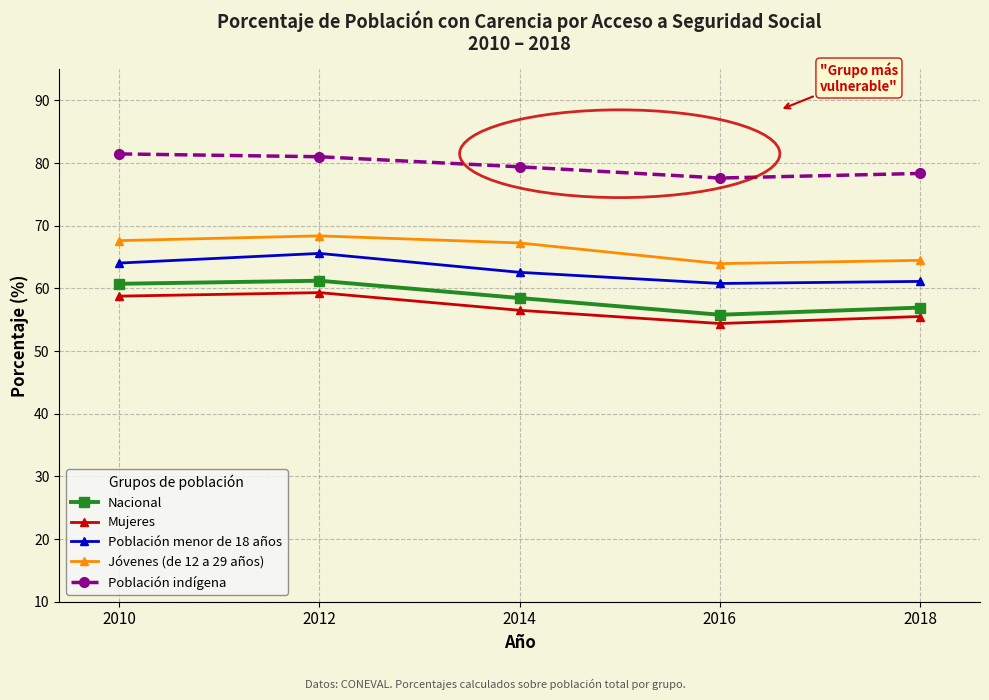

True or false: Población indígena and Jóvenes (de 12 a 29 años) cross at least once.

False